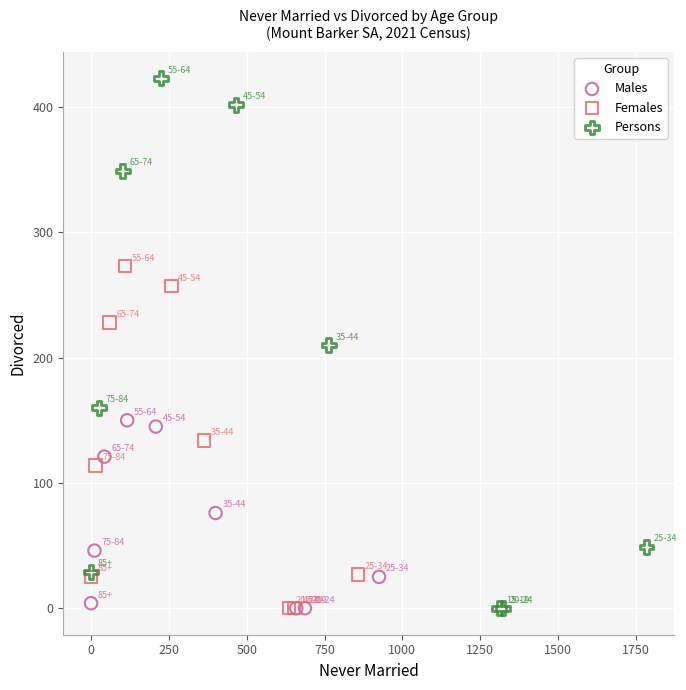

Which series has the largest Y range (max minus min)?

Persons